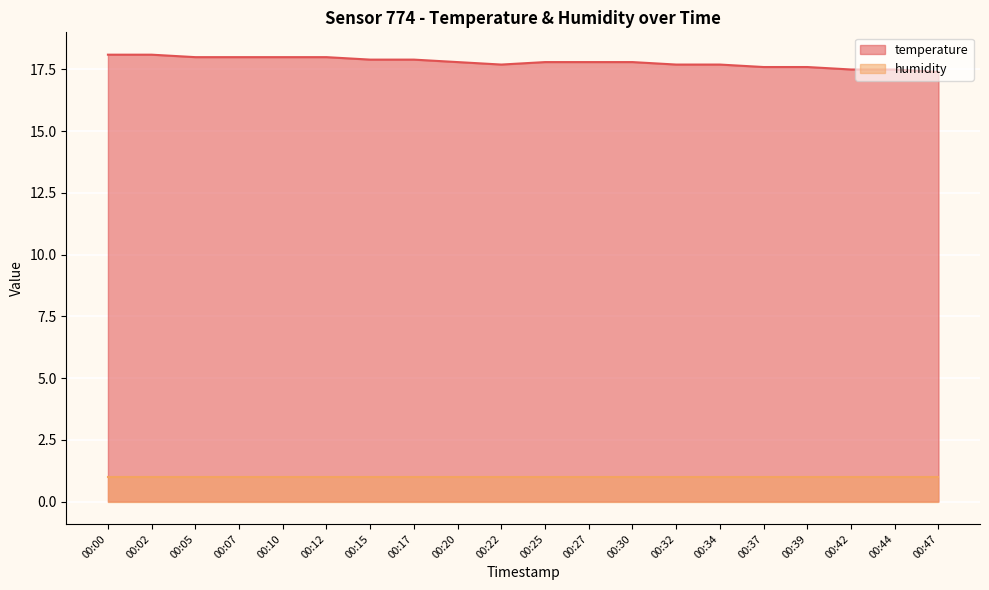

Read the value at 00:32.

17.7